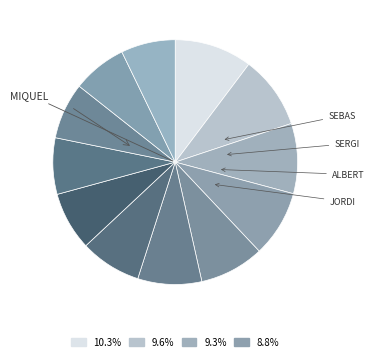

Count the number of slices in the pie.

12